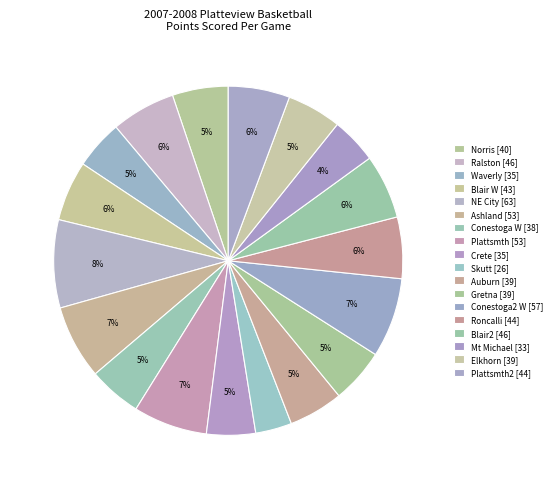

How many segments does this pie chart have?

18